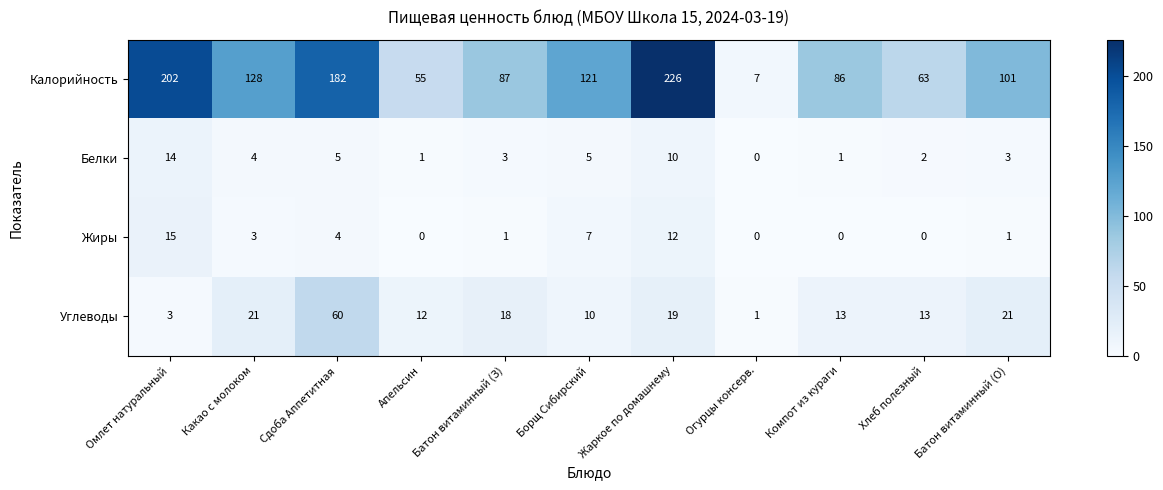

Between Сдоба Аппетитная and Батон витаминный (О), which series saw the biggest shift?

Калорийность